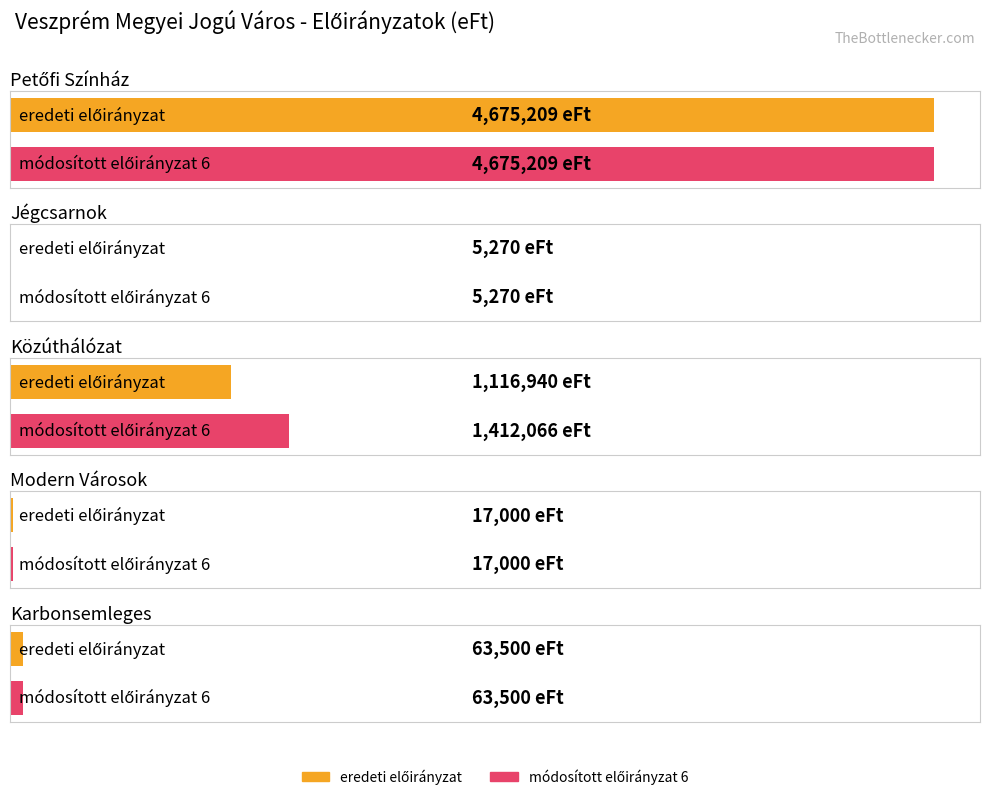

What is the total value across all series at Petőfi Színház?

9350418